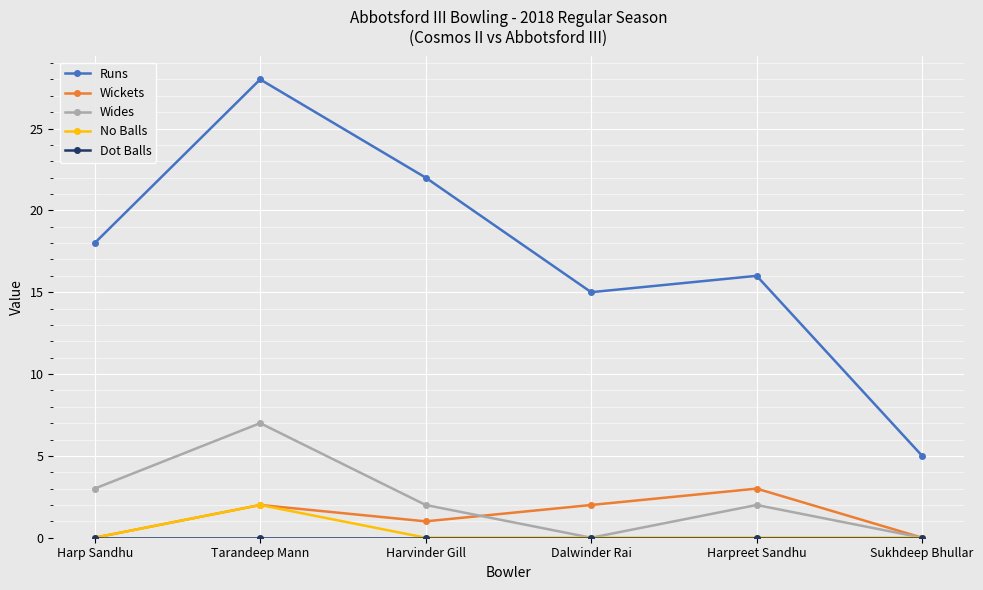

Count the number of data series in this chart.

5